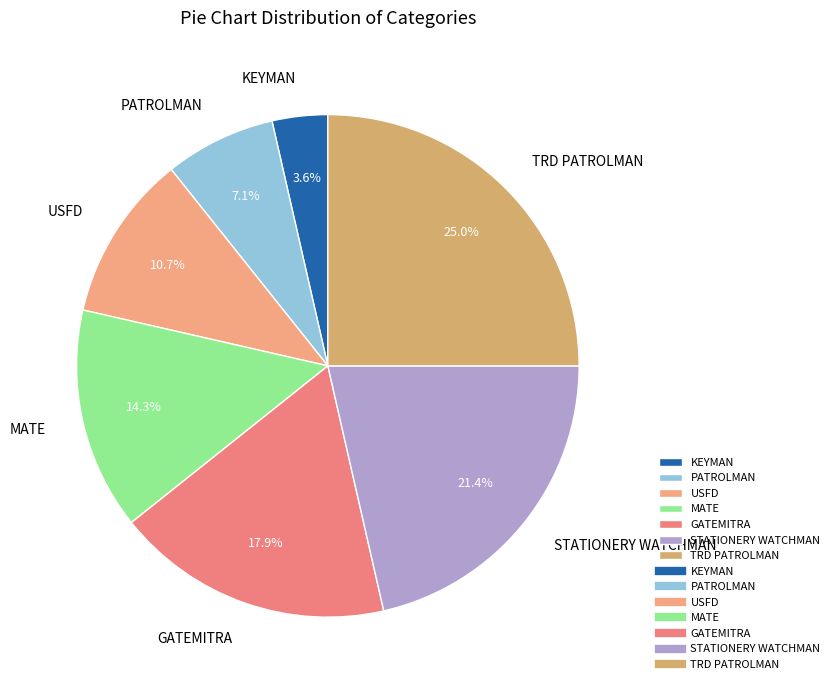

To the nearest percent, what portion does MATE represent?

14%